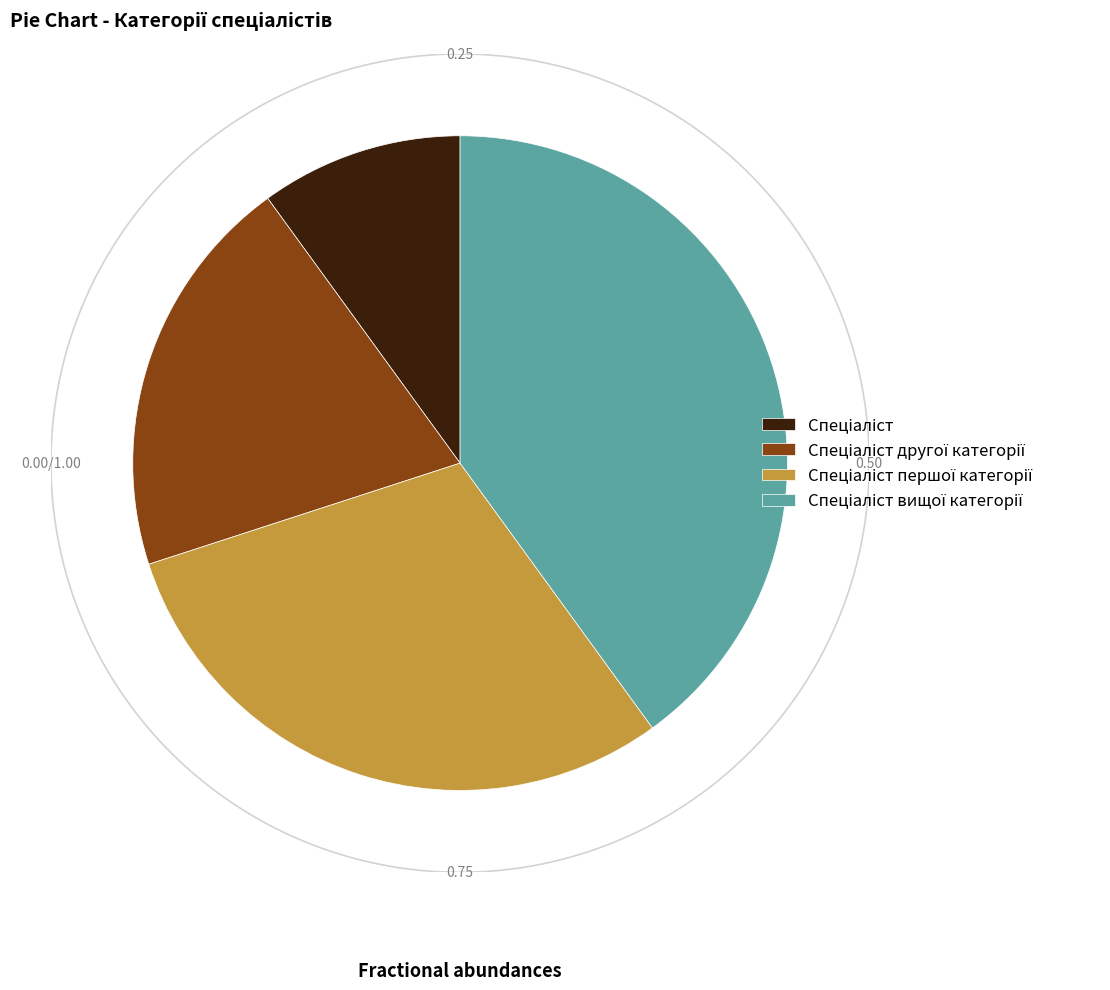

How many segments does this pie chart have?

4